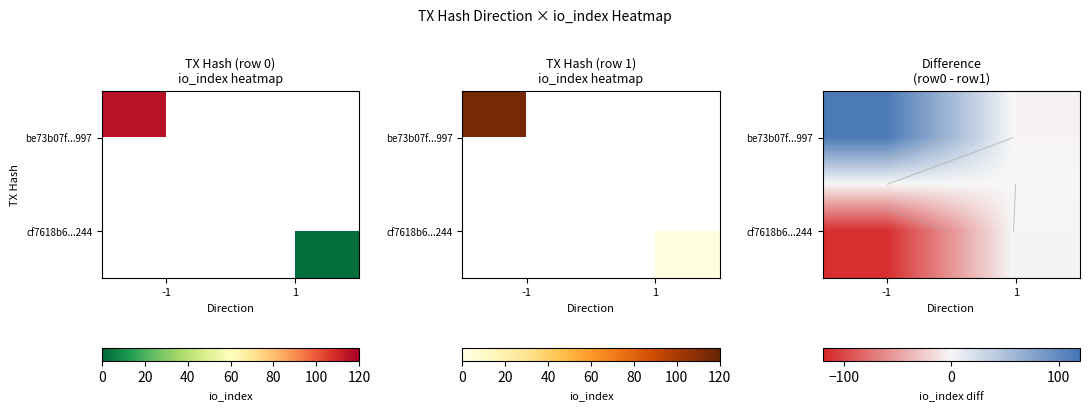

True or false: be73b07f...997 has a value of 77 at -1.

False